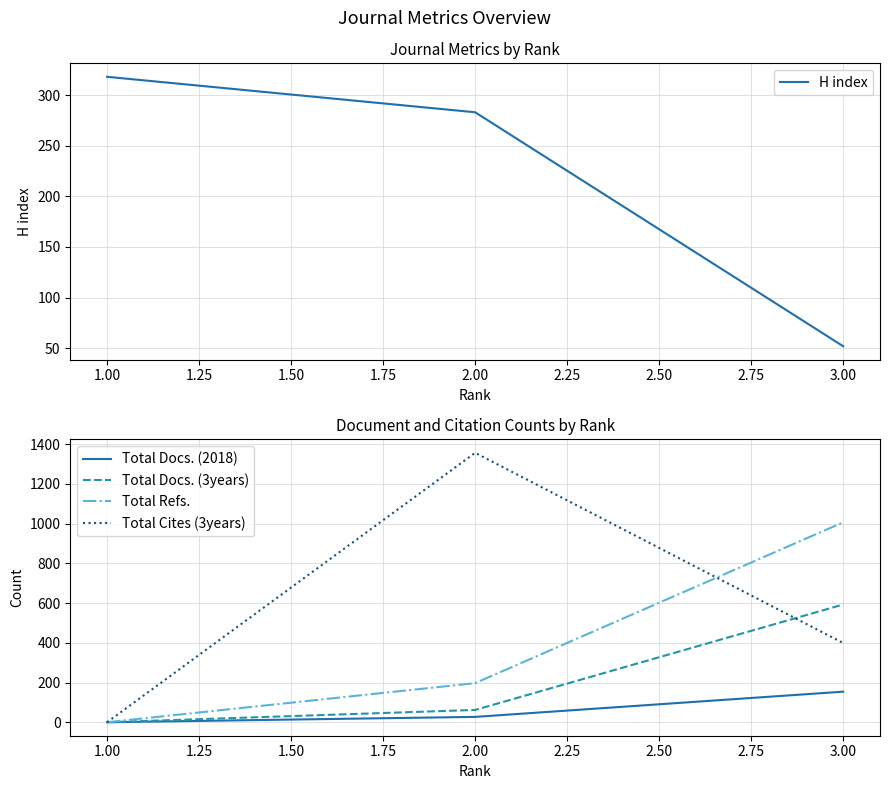

Does the chart display data point markers on the line(s)?

No